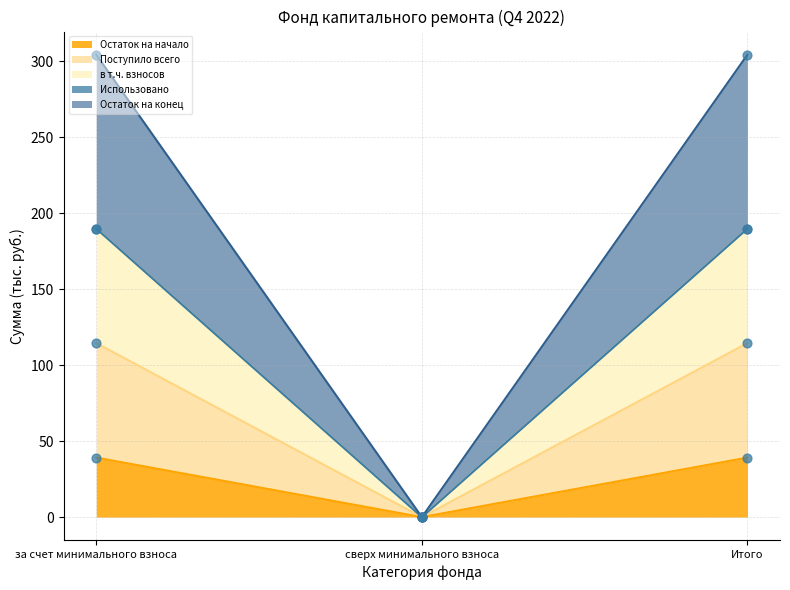

At how many categories does at least one series exceed 80?

2